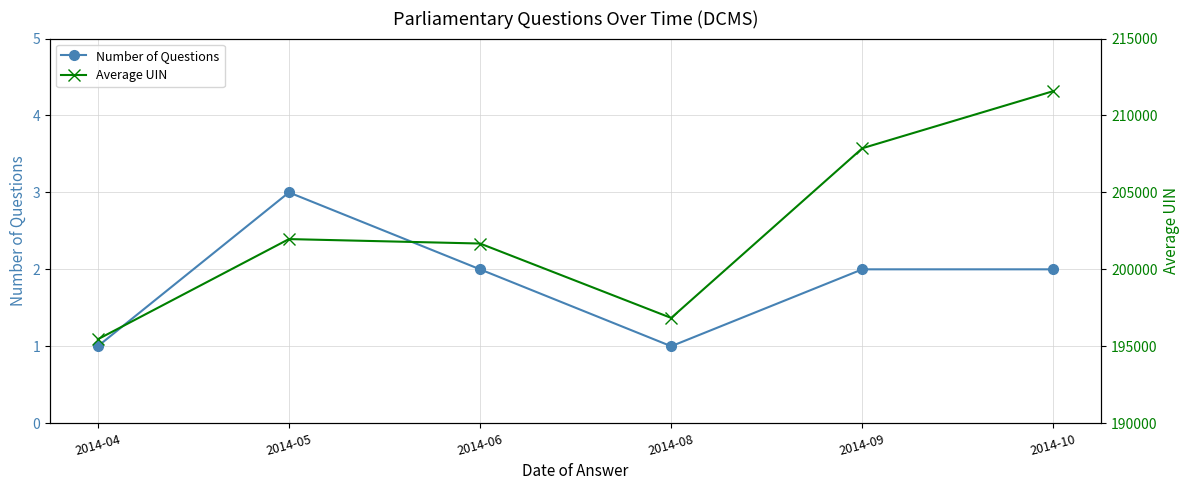

Count the number of data series in this chart.

2